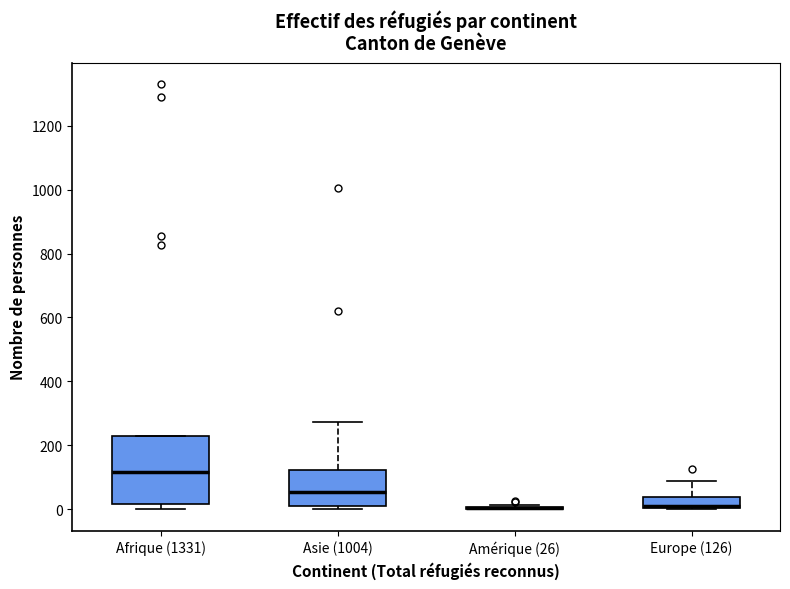

Where is the lower edge of the box for Europe (126) on the y-axis? The values are not printed on the chart, so give them approximately, as read against the axis.

0